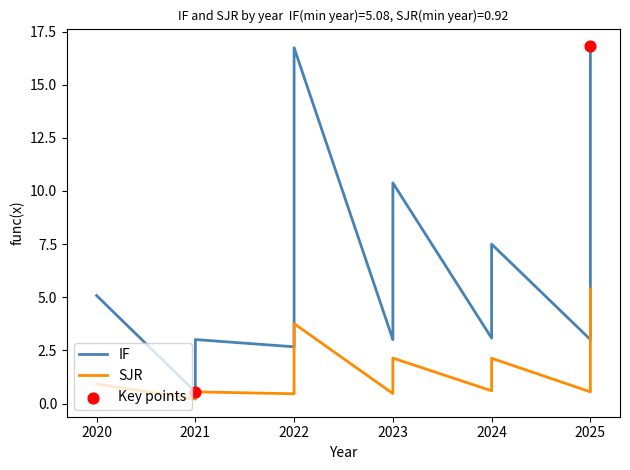

Which series has the widest spread of Y values?

IF